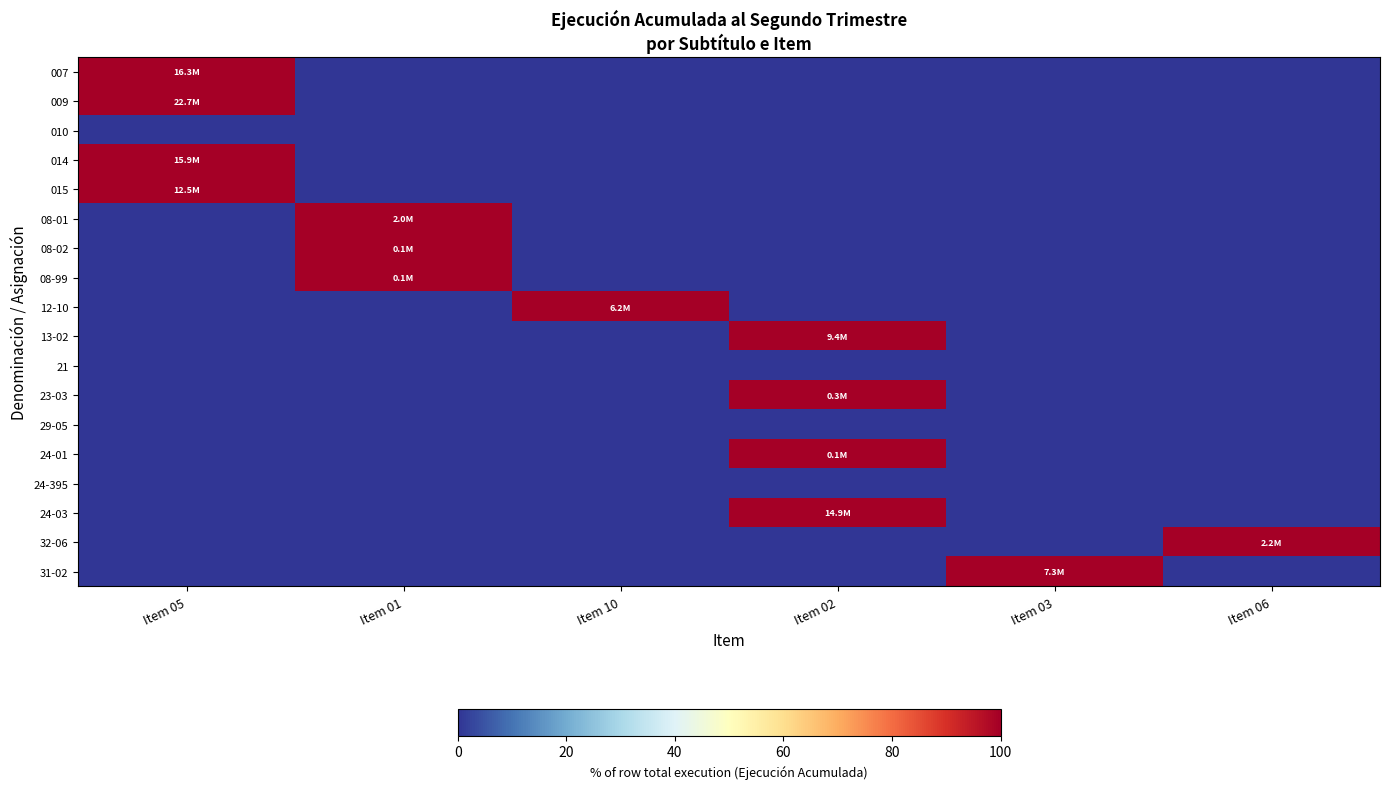

At which category is the sum across all series the highest?

Item 05